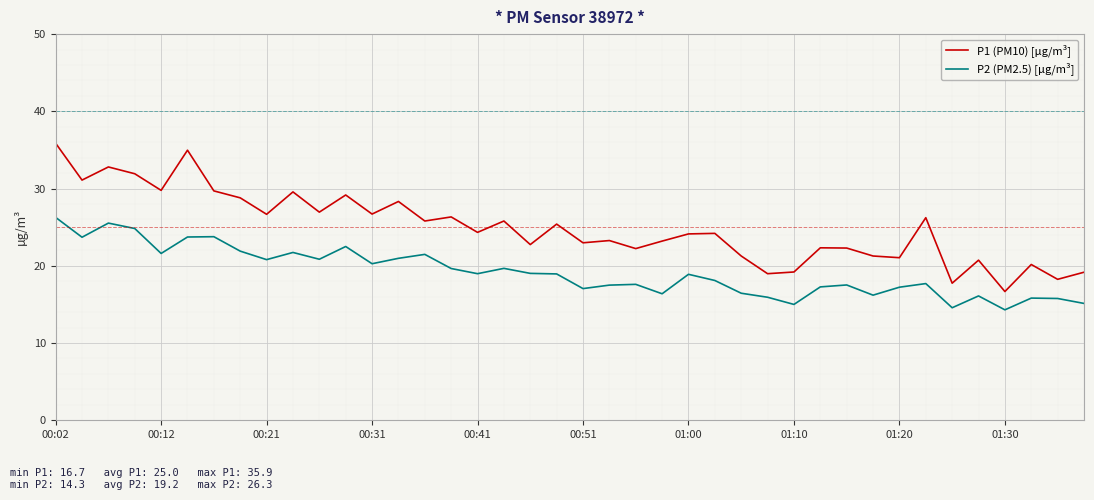

List the series in order of their peak value, lowest first.

P2 (PM2.5) [µg/m³], P1 (PM10) [µg/m³]